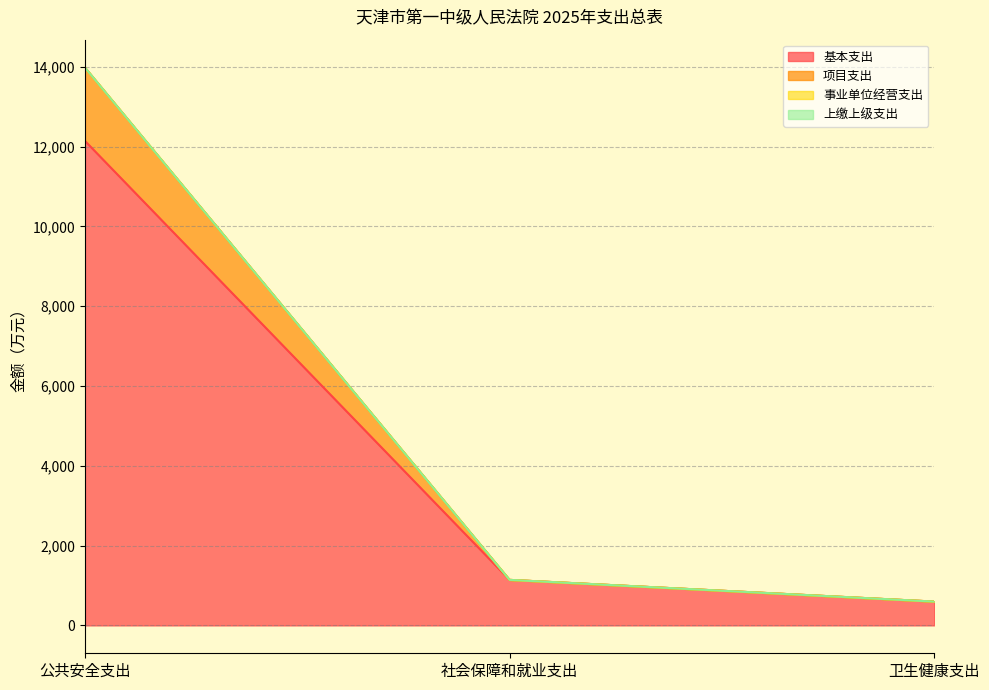

Where does the 项目支出 series first go above 1140?

公共安全支出